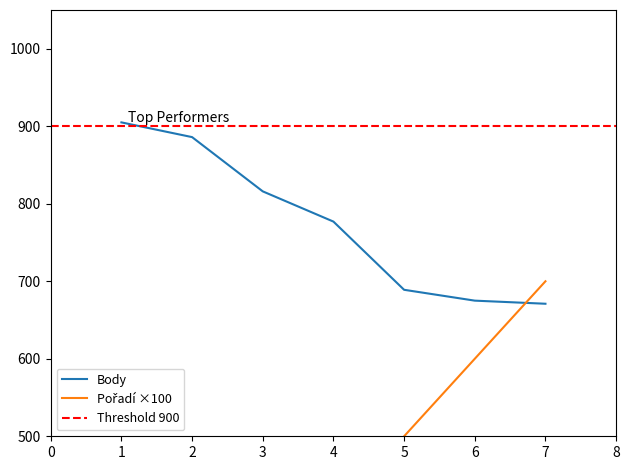

How many times do Body and Pořadí cross each other?

1